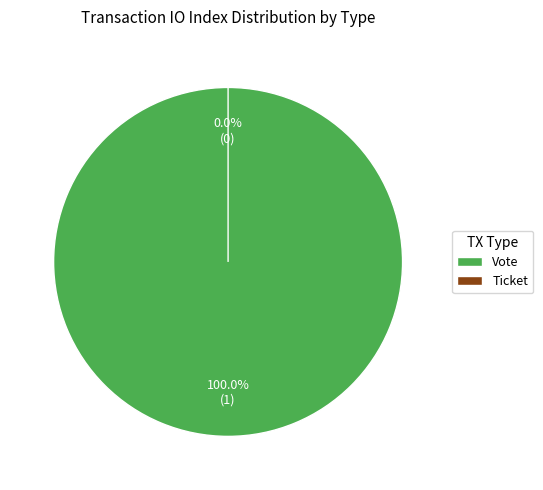

What is the total percentage of Ticket and Vote?

100.0%